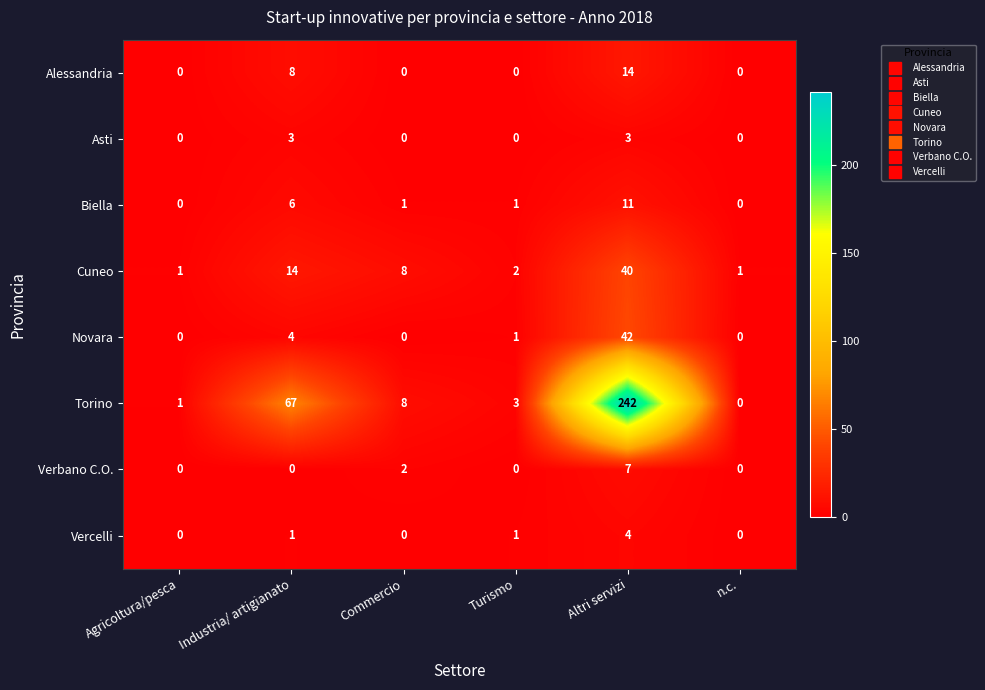

What is the maximum value shown in the chart?

242